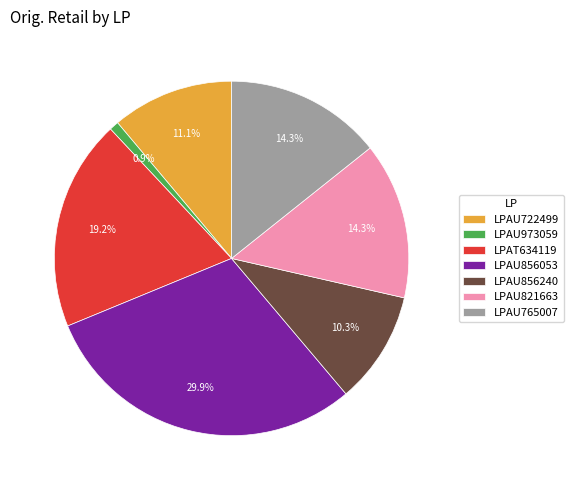

Approximately how many times larger is the value at LPAU973059 compared to LPAU821663?

0.1